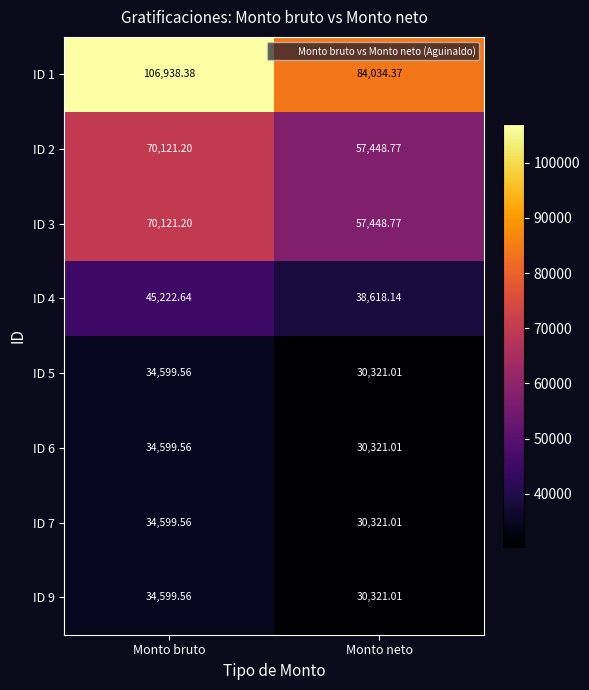

At which label is ID 6 closest to 32460?

Monto neto